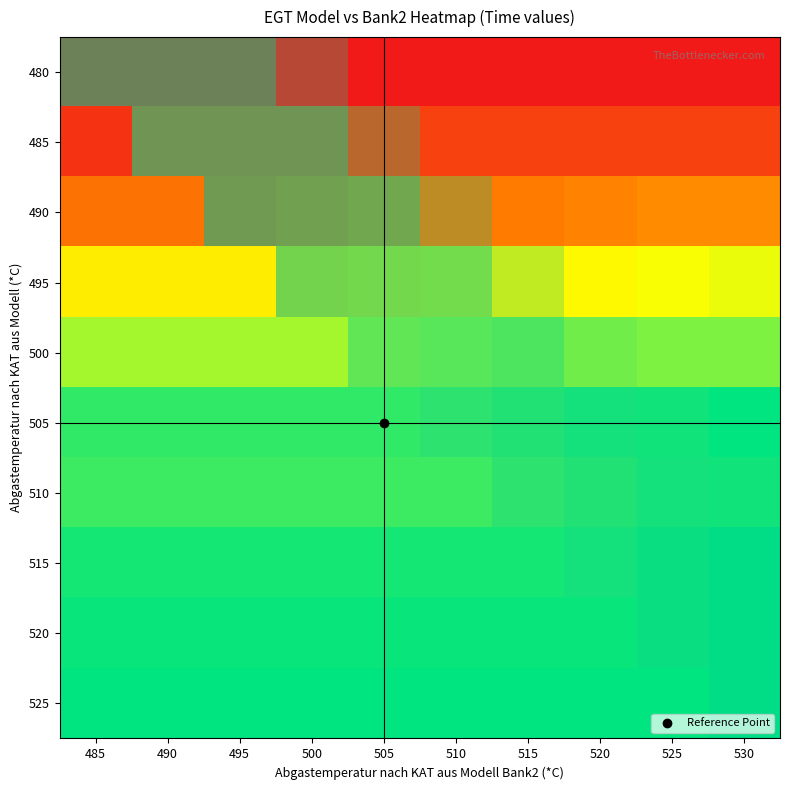

List the series in order of their peak value, lowest first.

480, 485, 490, 495, 500, 510, 505, 515, 520, 525